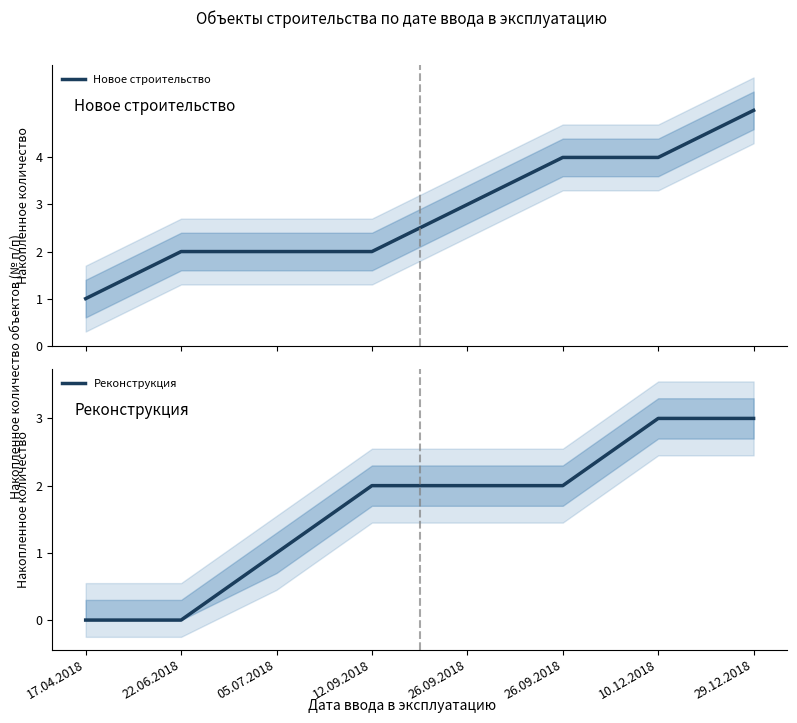

Reading left to right, transcribe all the data shown in this chart.

Новое строительство: 1	2	2	2	3	4	4	5
Реконструкция: 0	0	1	2	2	2	3	3